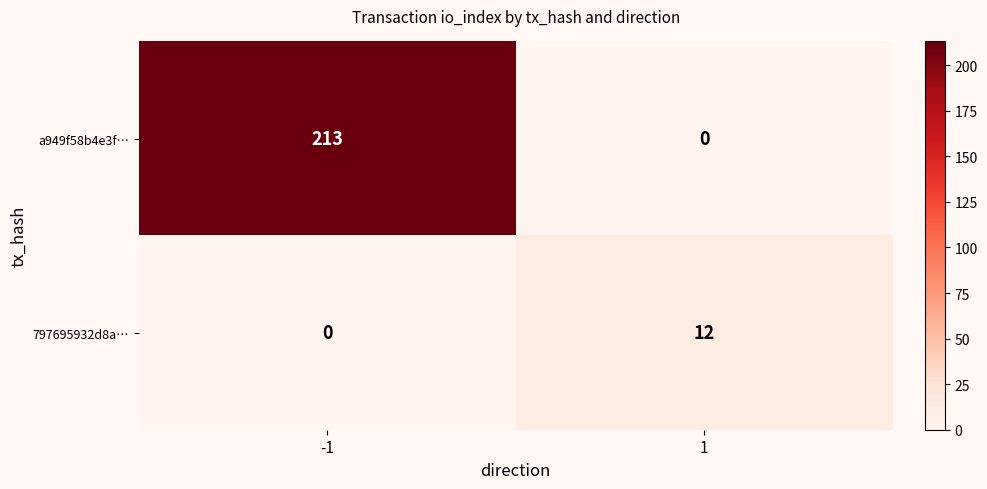

Is the value of a949f58b4e3f… at 1 greater than the value of 797695932d8a… at 1?

No